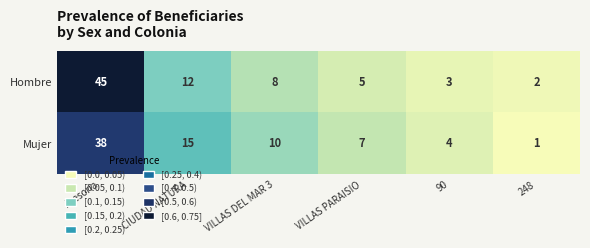

At which category does the chart reach its peak across all series?

Asesoria